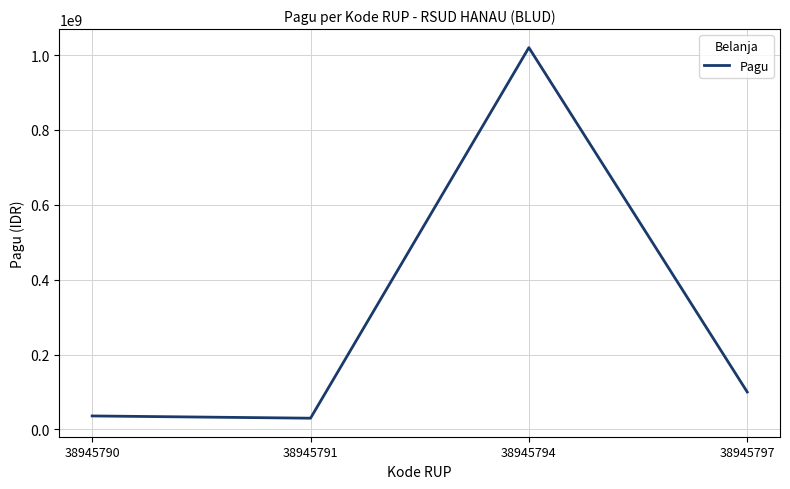

At which label does the data first exceed 100000000?

38945794